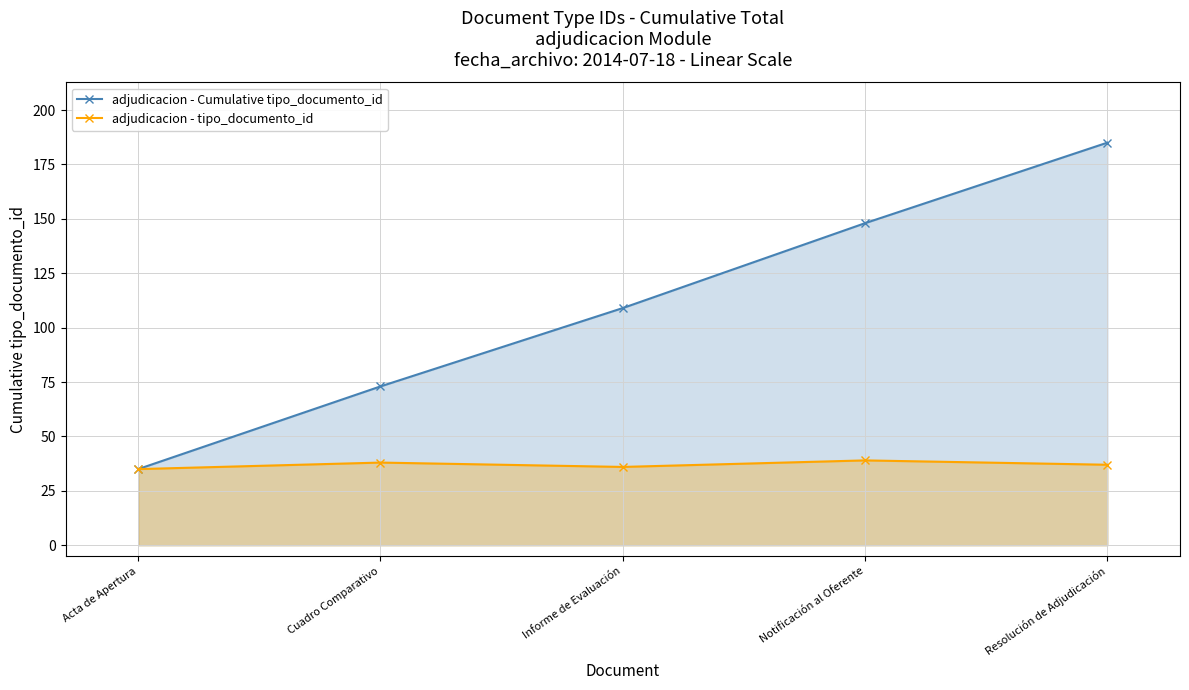

At which category does adjudicacion - tipo_documento_id reach its first local peak?

Cuadro Comparativo